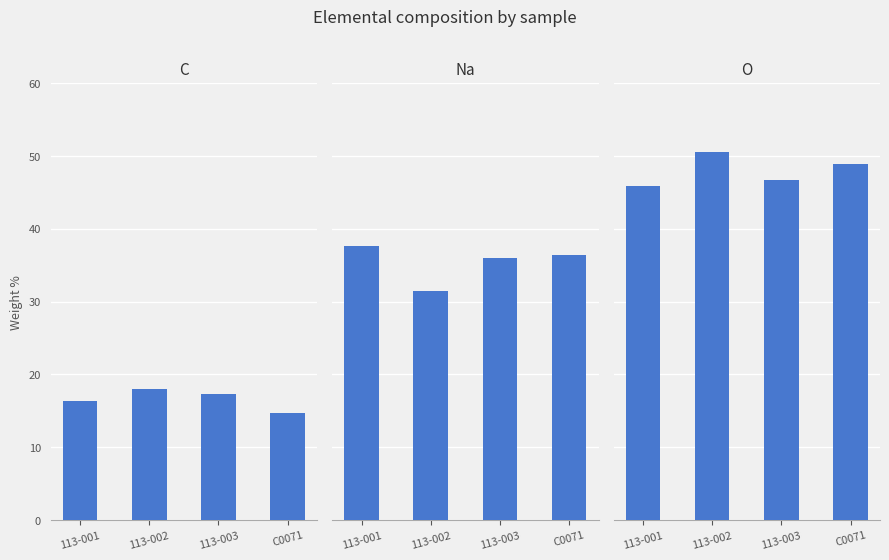

List the labels in order of O value, largest first.

113-002, C0071, 113-003, 113-001